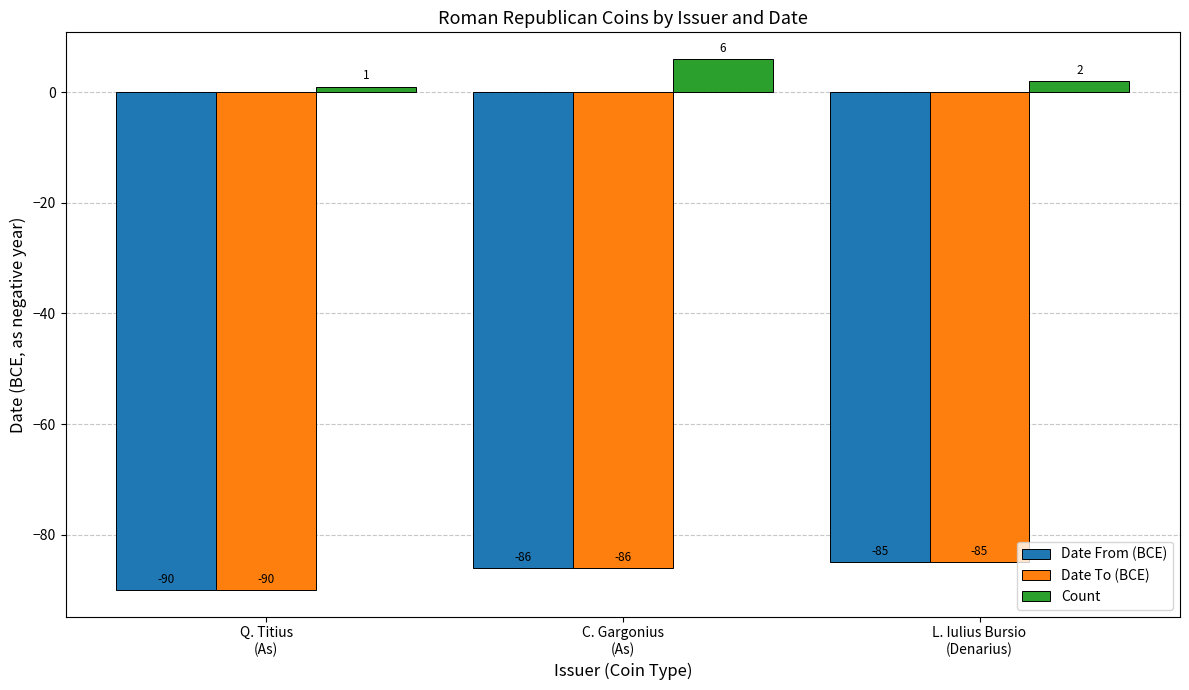

What are all the series names shown in the legend?

Date From (BCE), Date To (BCE), Count